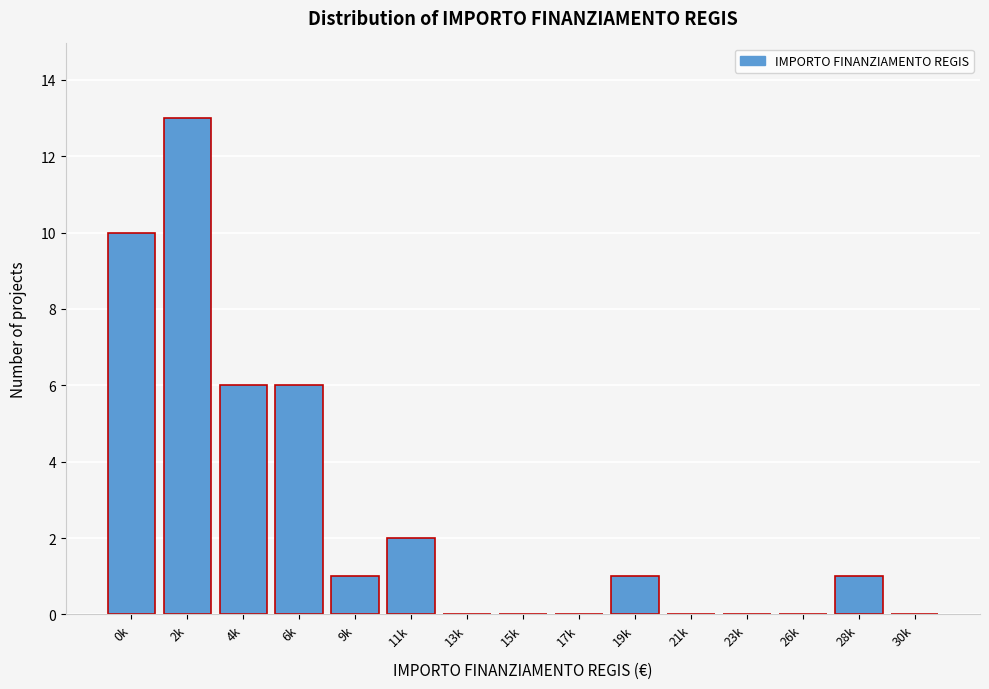

Reading left to right, what are all the values shown in this chart?

0k=10	2k=13	4k=6	6k=6	9k=1	11k=2	13k=0	15k=0	17k=0	19k=1	21k=0	23k=0	26k=0	28k=1	30k=0